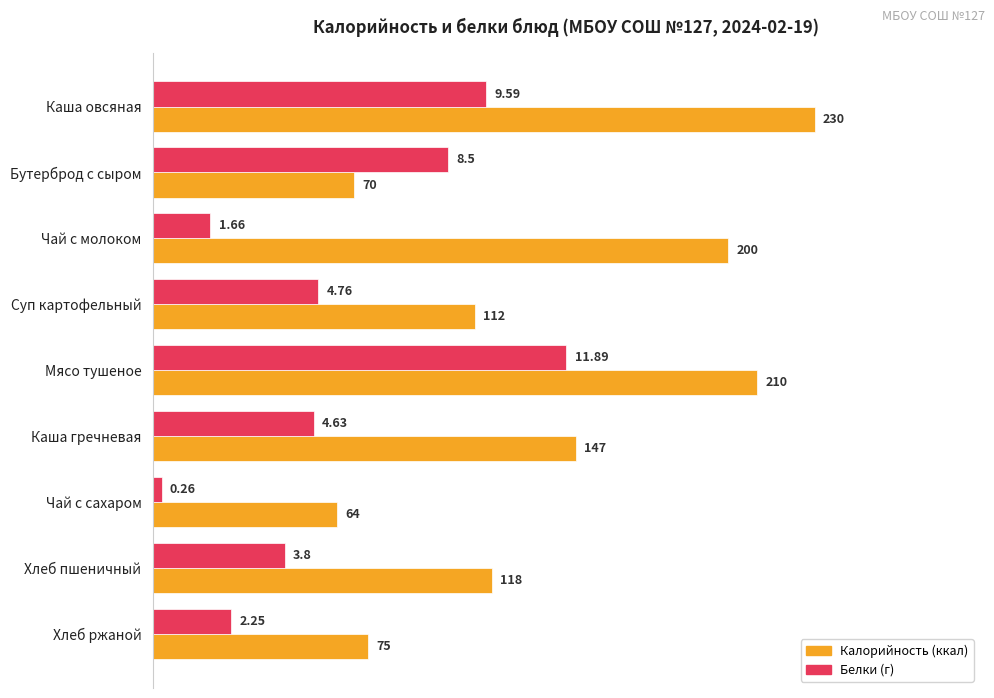

At which category does the chart reach its minimum across all series?

Чай с сахаром